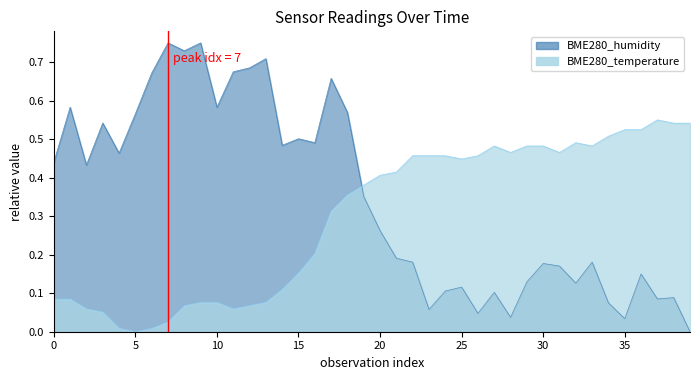

How many positive values does the BME280_temperature series have?

39